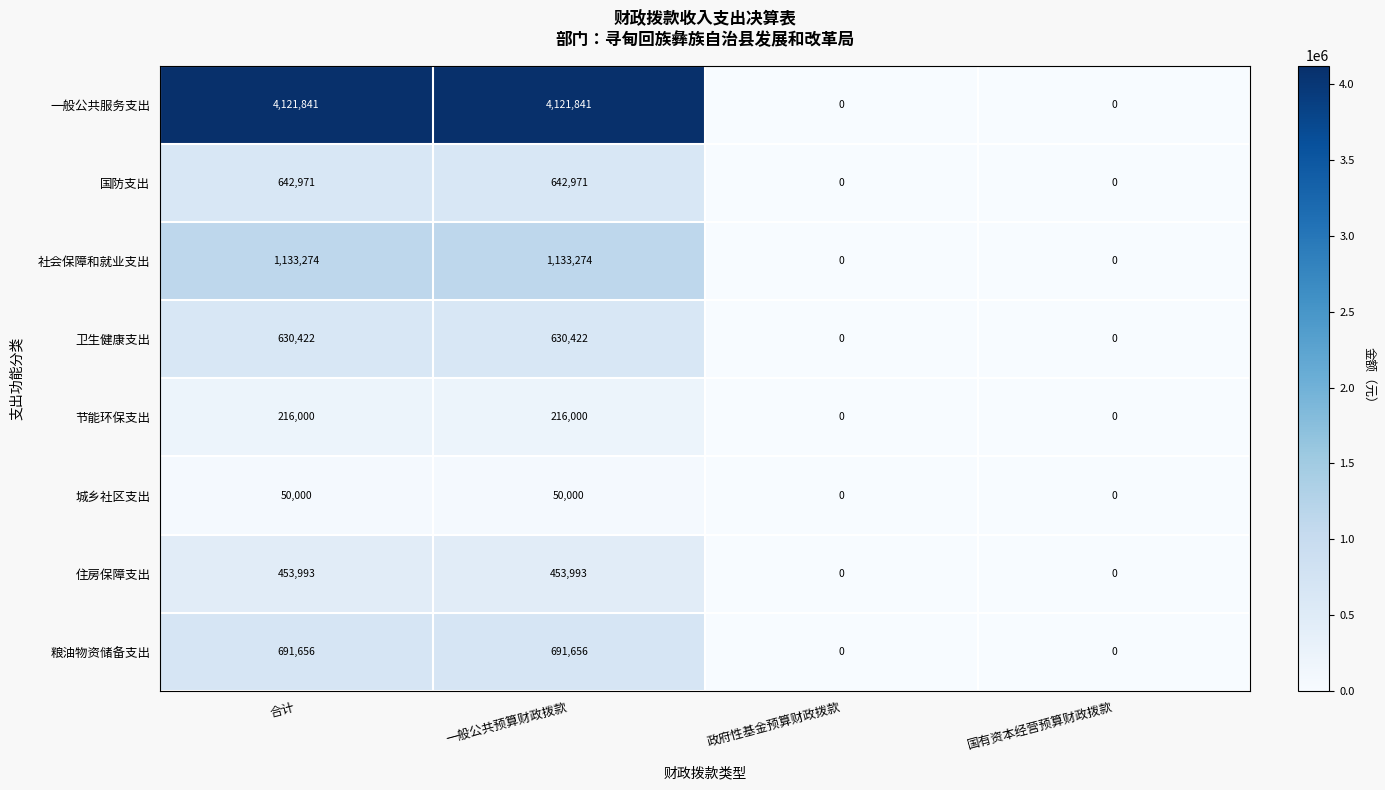

Count the number of categories in the chart.

4